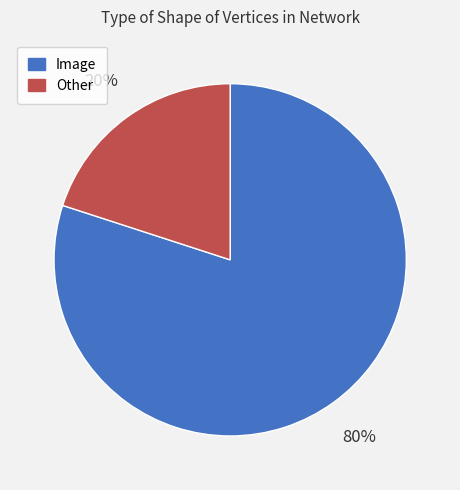

What is the ratio of the value at Image to the value at Other?

4.0